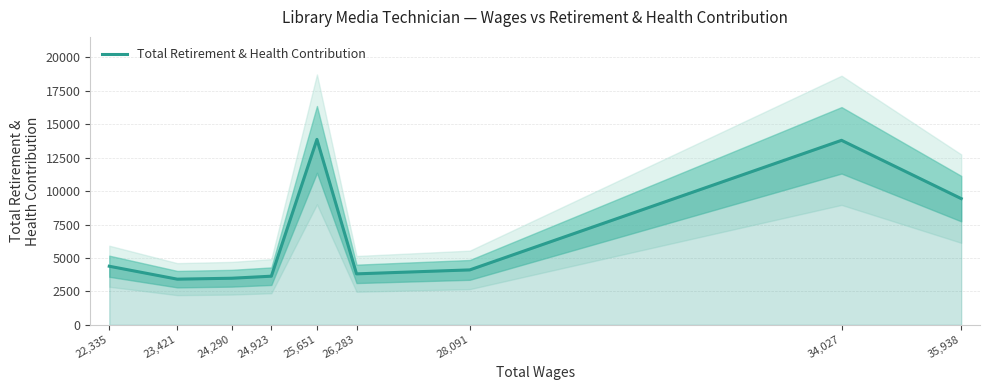

Does the chart have visible grid lines?

Yes